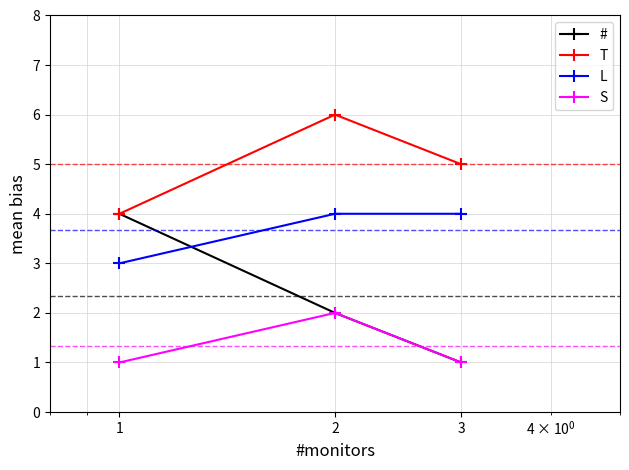

What is the greatest value displayed?

6